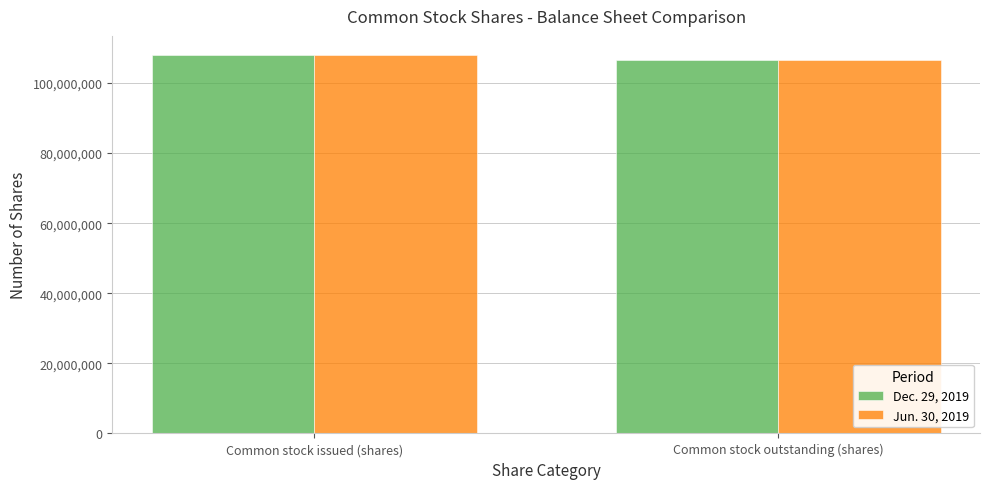

What is the greatest value displayed?

108031000